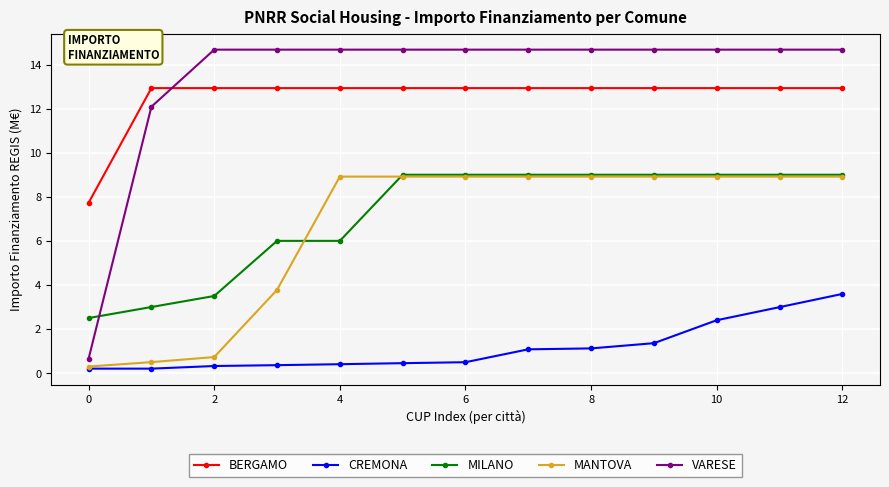

What is the highest value of the BERGAMO series?

12.9